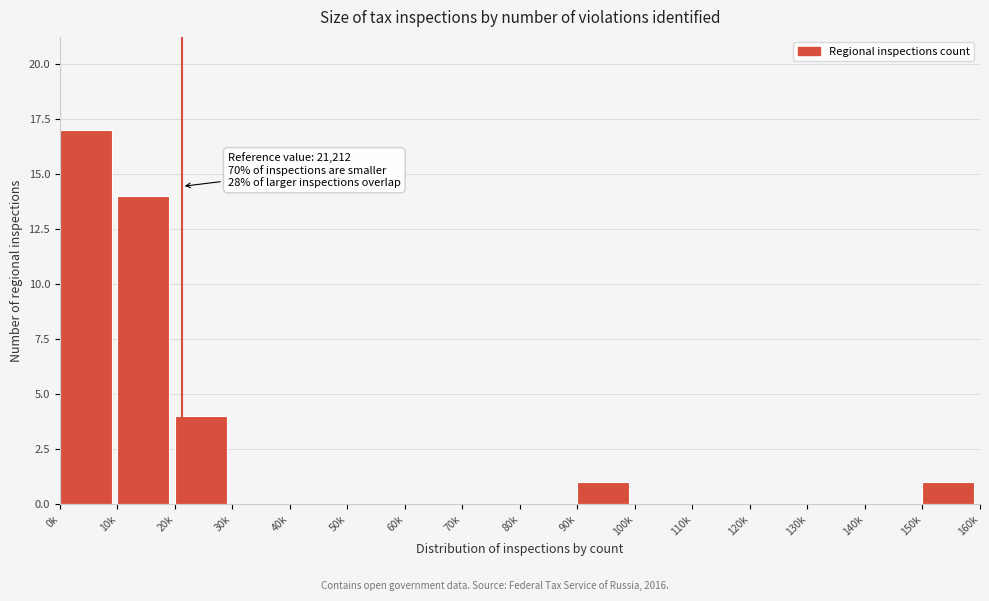

Reading right to left, list all the values displayed in this chart.

150k=1	140k=0	130k=0	120k=0	110k=0	100k=0	90k=1	80k=0	70k=0	60k=0	50k=0	40k=0	30k=0	20k=4	10k=14	0k=17